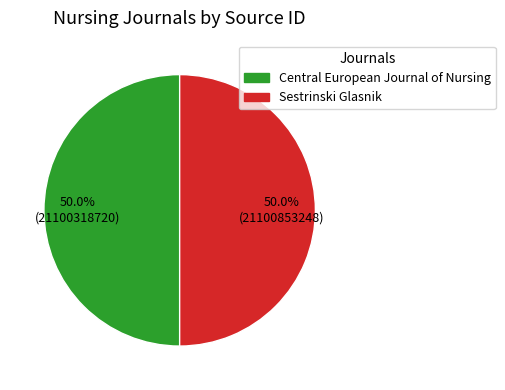

To the nearest percent, what is the average slice percentage?

50%